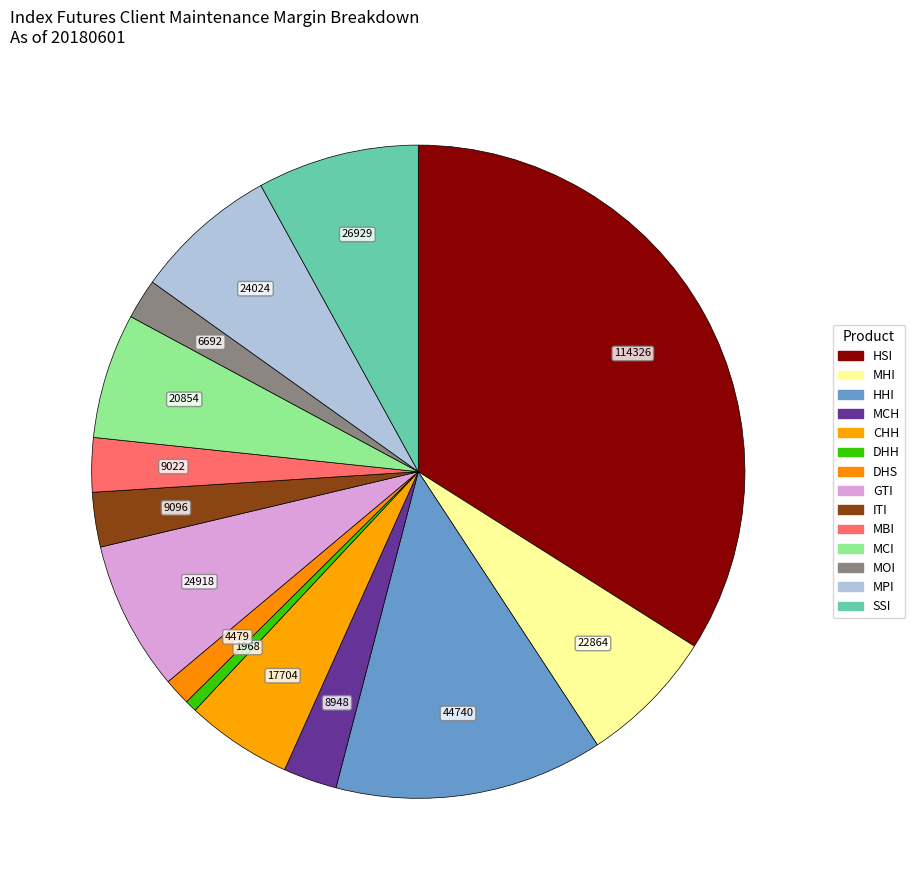

Rank the categories by value from highest to lowest.

HSI, HHI, SSI, GTI, MPI, MHI, MCI, CHH, ITI, MBI, MCH, MOI, DHS, DHH